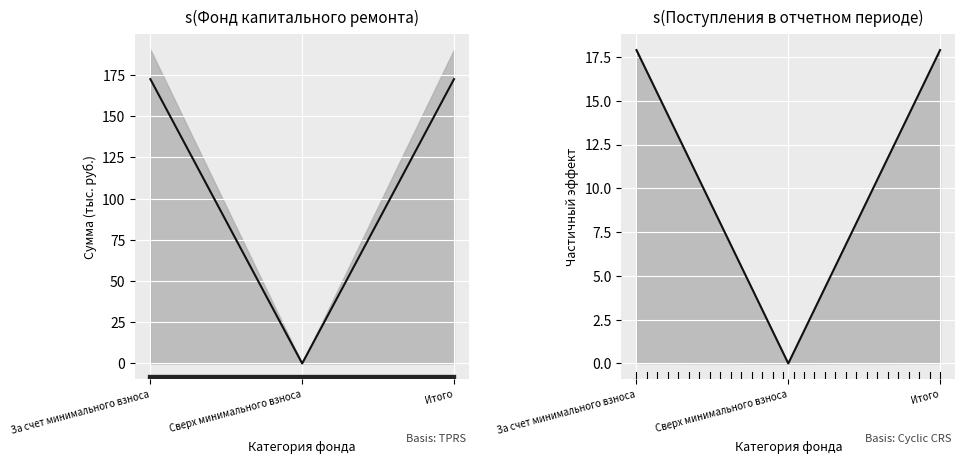

Is the value of Остаток на начало at Сверх минимального взноса greater than the value of Взносов at Сверх минимального взноса?

No